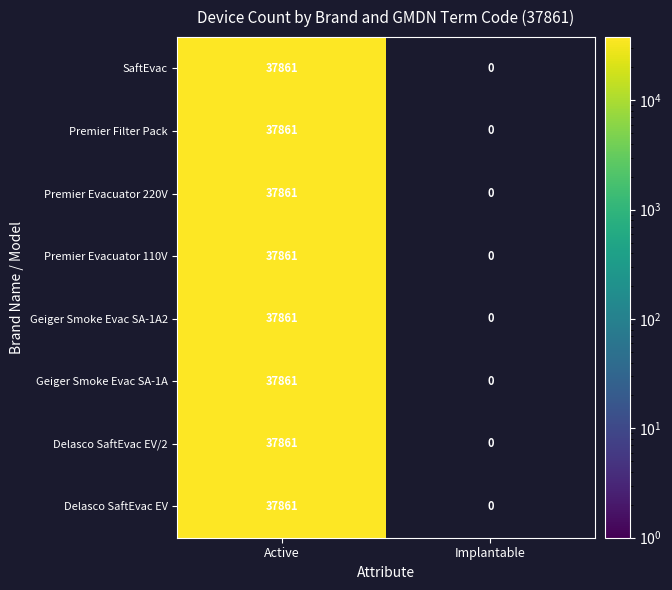

At how many categories does at least one series exceed 7531?

1